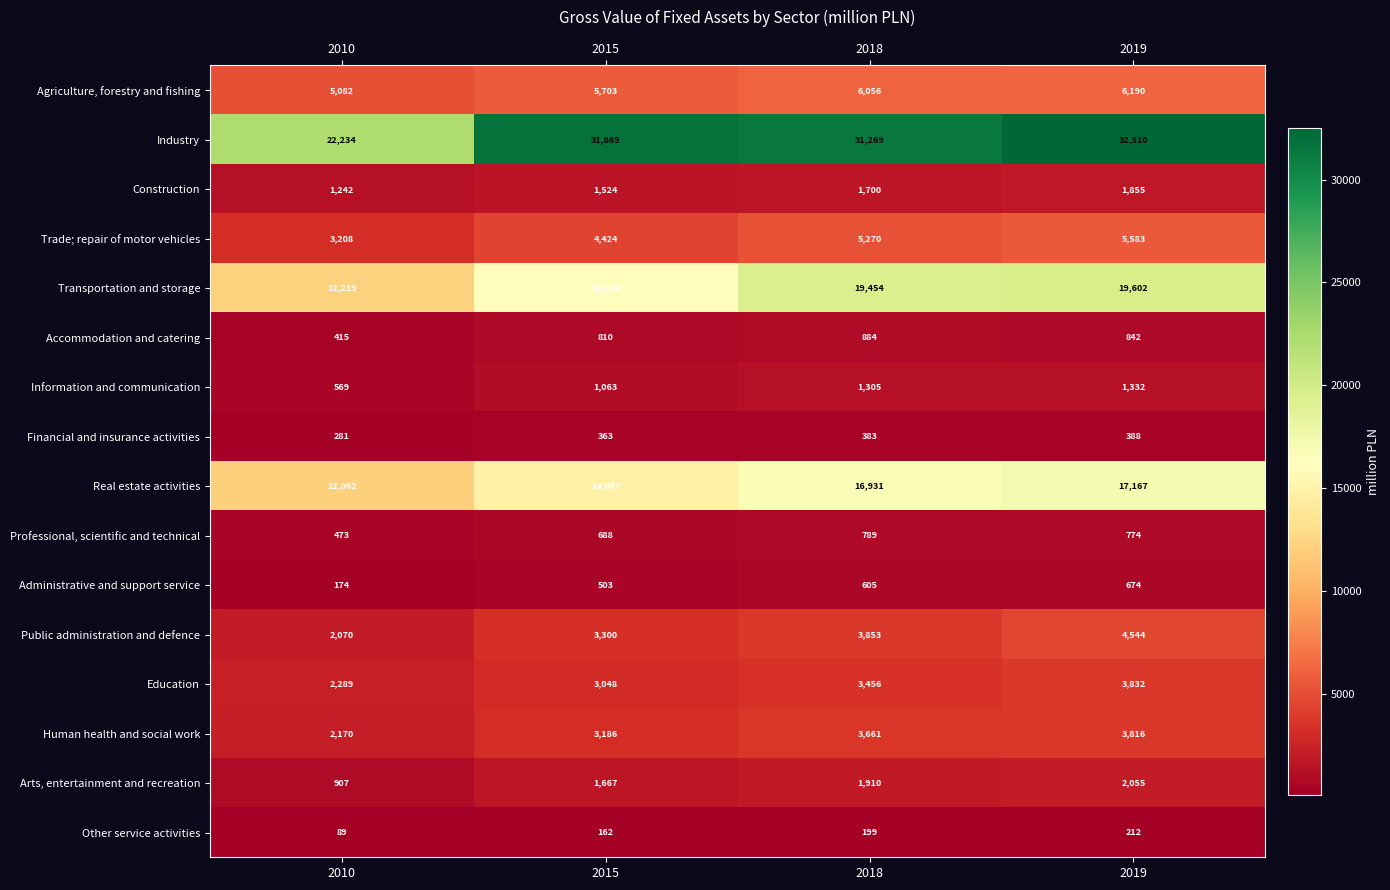

How many Administrative and support service values are between 503 and 674?

3